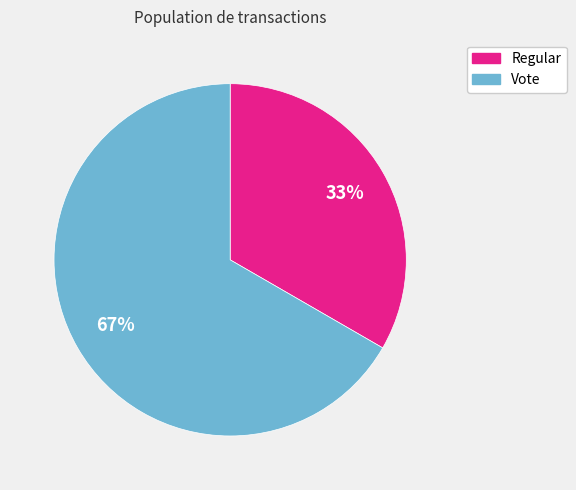

To the nearest percent, what is the combined percentage of Vote and Regular?

100%